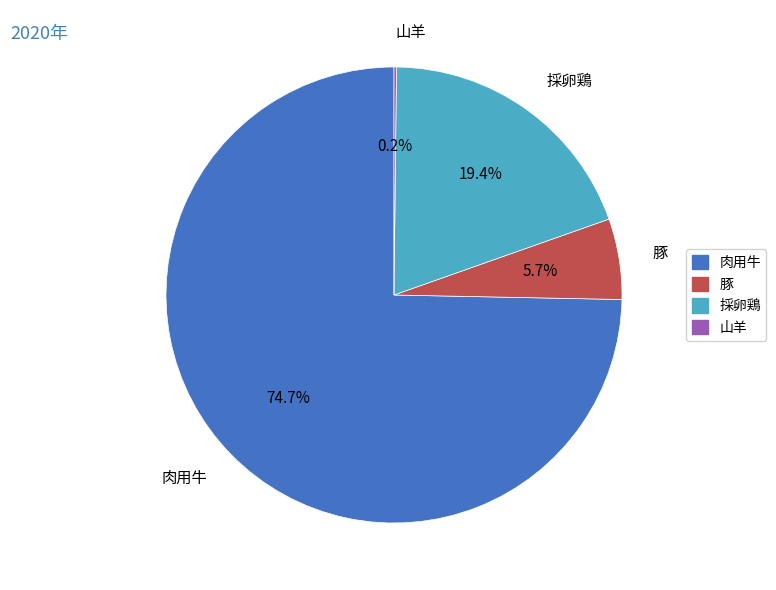

What is the total percentage of 肉用牛 and 豚?

80.4%